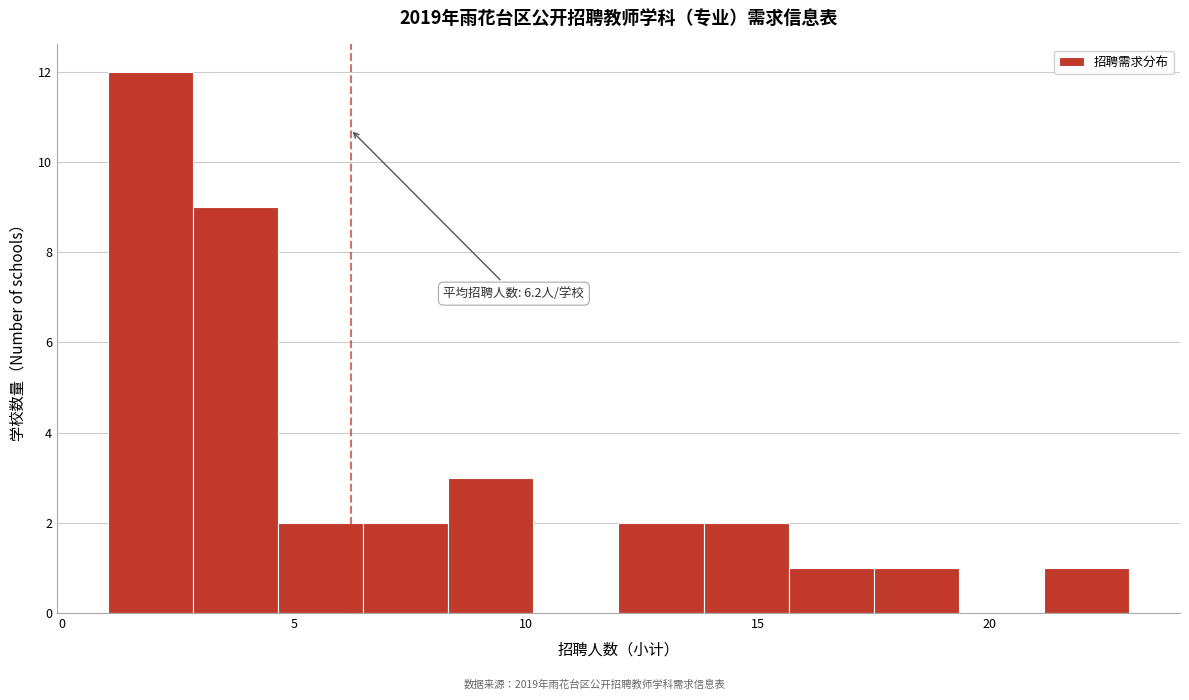

Read against the x-axis, roughly where is the centre of the tallest bar?

2.0